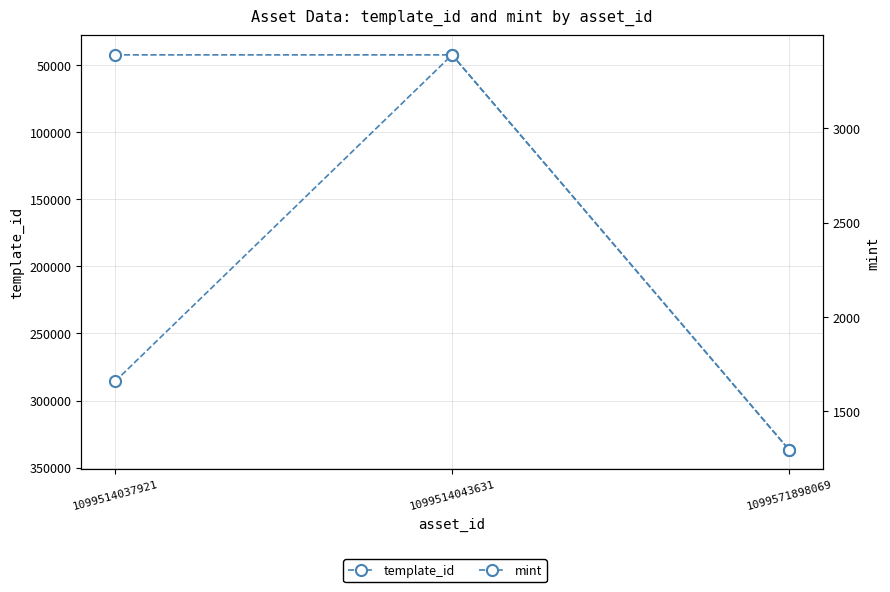

Rank the series by their maximum value, from lowest to highest.

mint, template_id